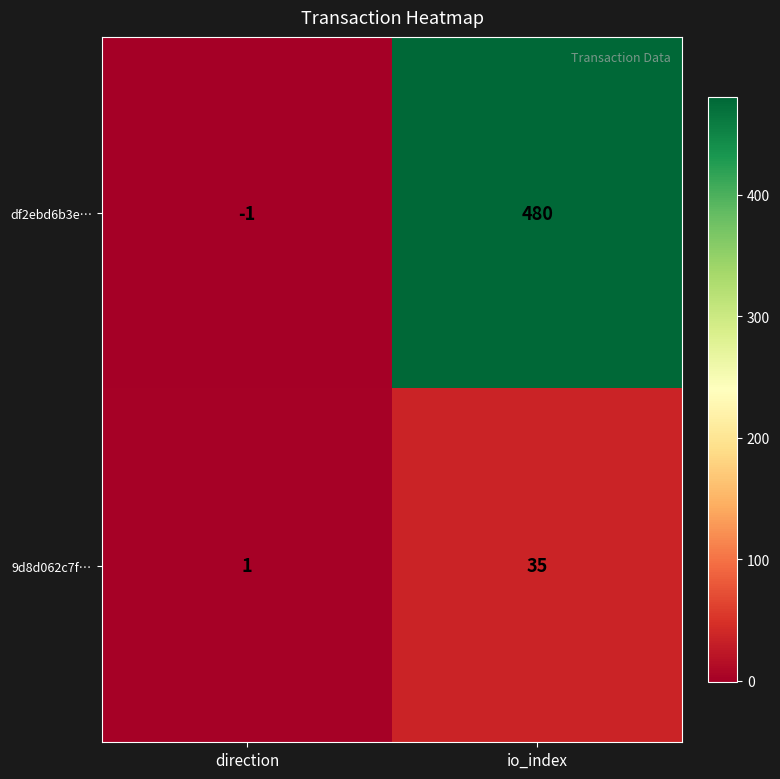

At which category is the sum across all series the highest?

io_index